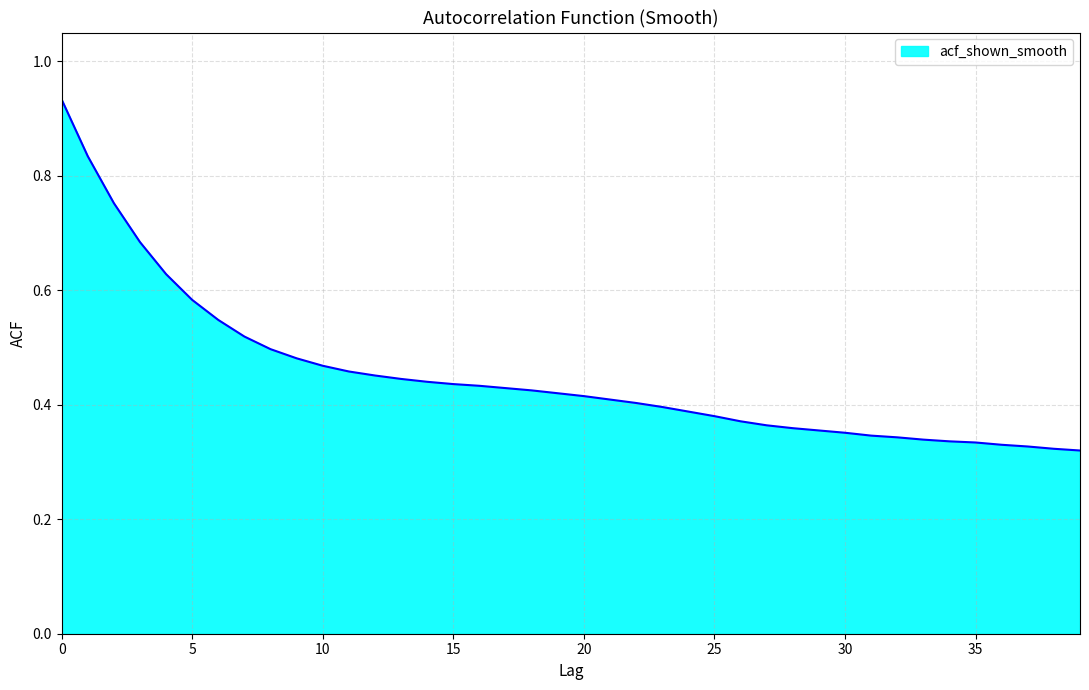

How many categories are shown in the chart?

40